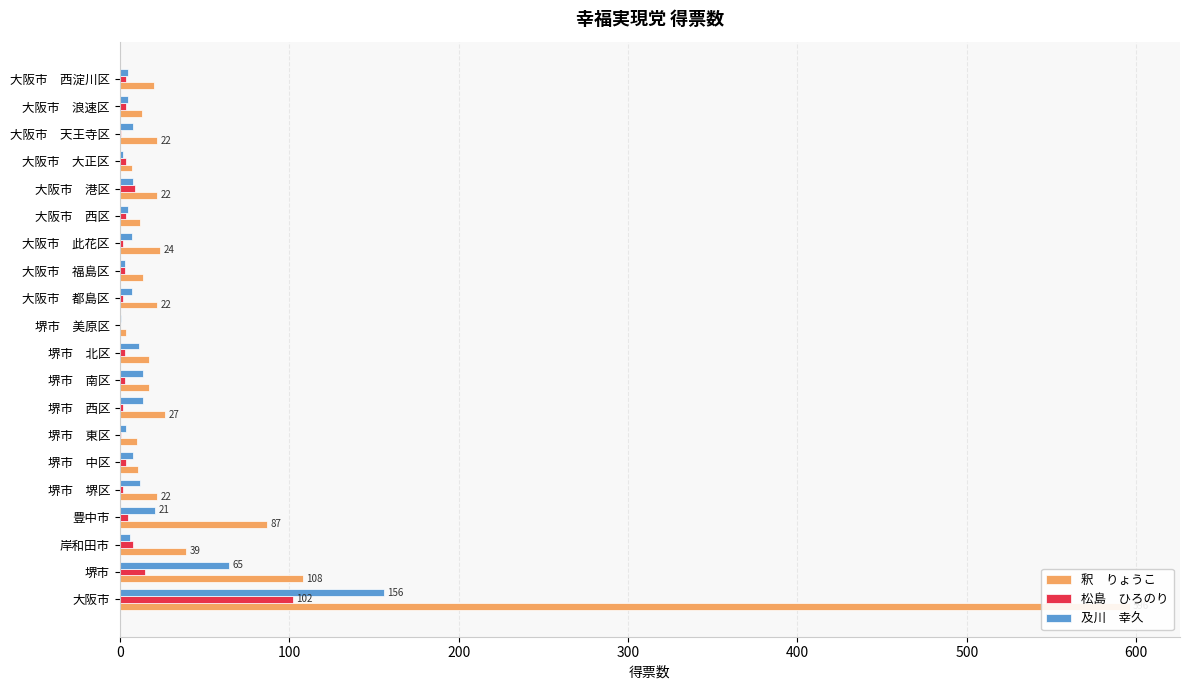

What is the sum of the 釈　りょうこ values at 堺市 東区 and 大阪市?

606.0